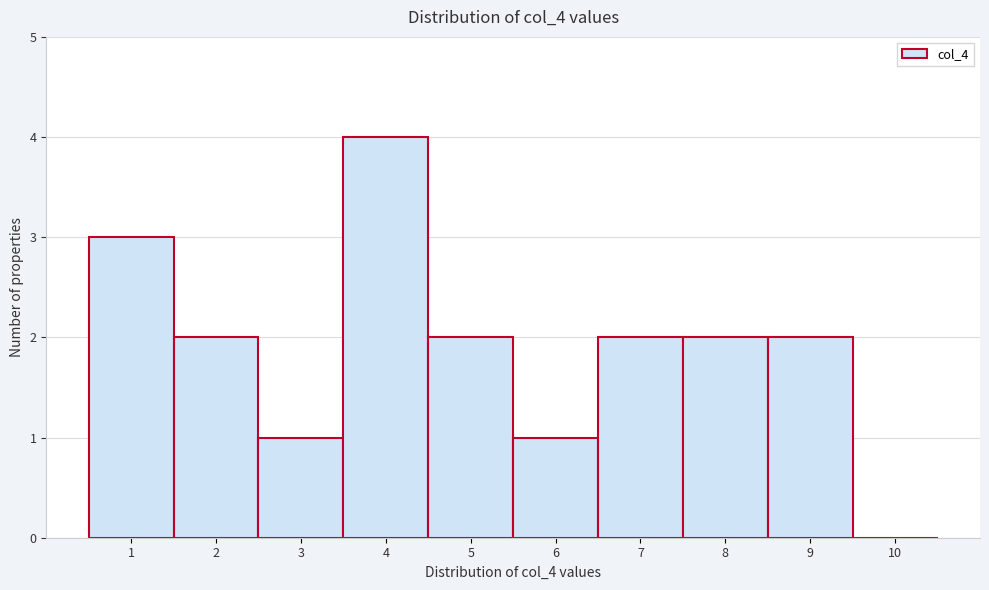

Which range on the x-axis has the tallest bar?

3.5 to 4.5